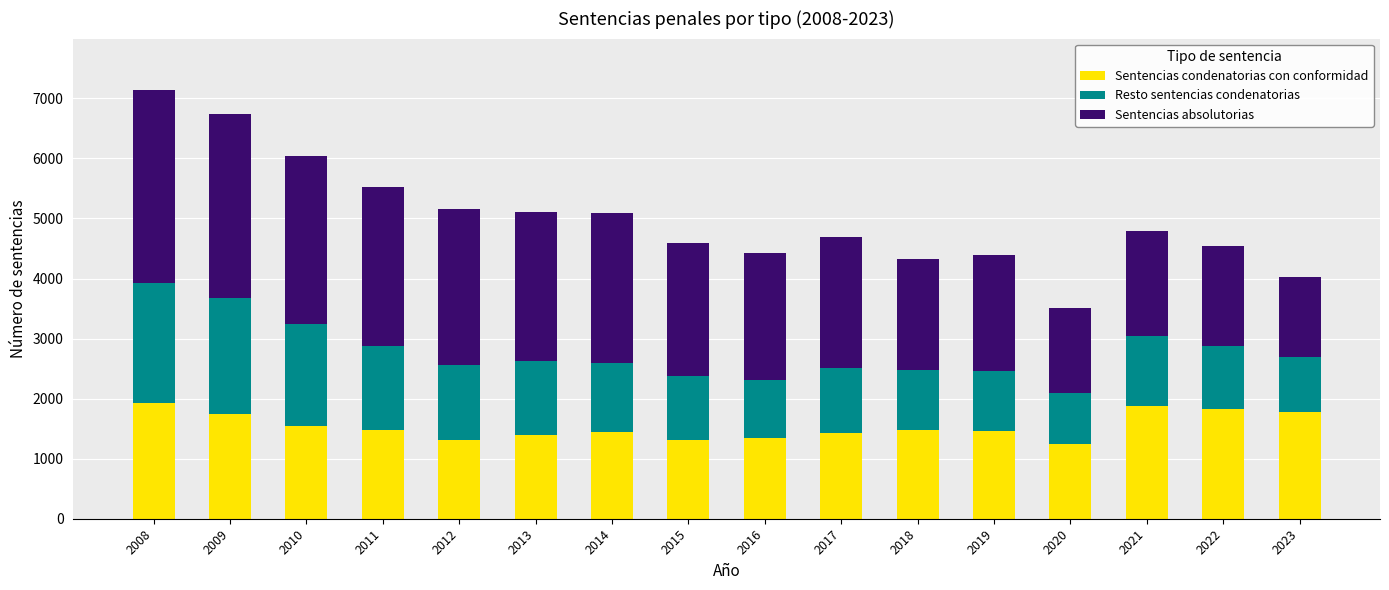

Does the chart contain any negative values?

No